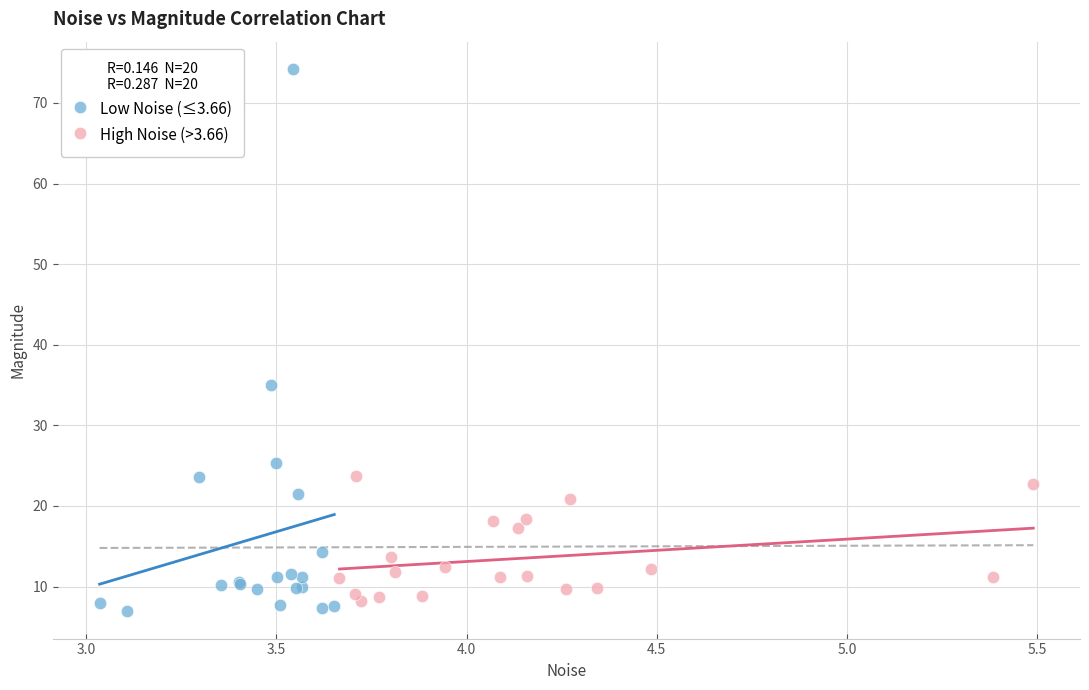

Which series reaches the maximum Y coordinate?

Low Noise (≤3.66)